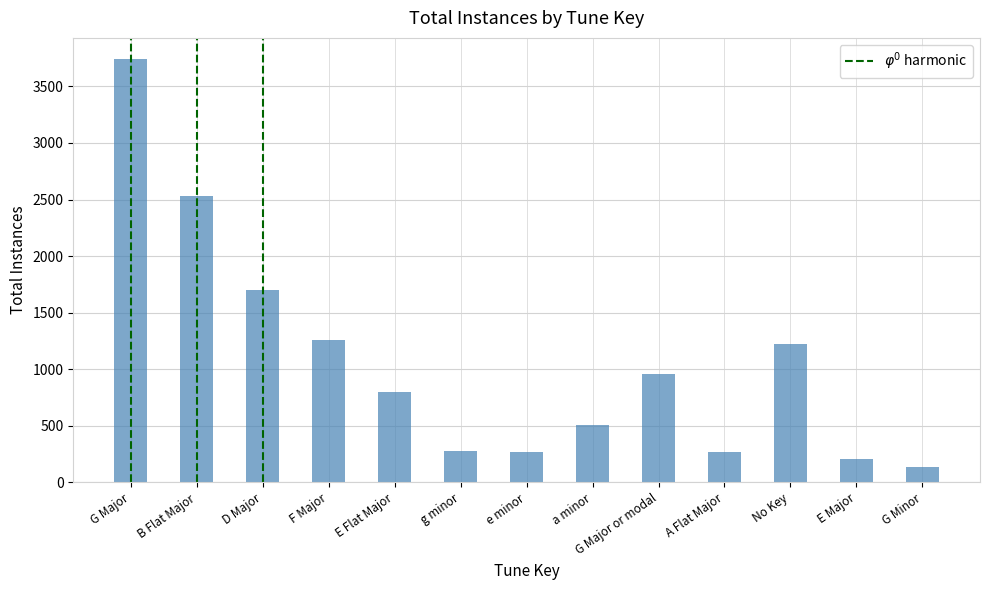

At which category does the chart reach its peak across all series?

G Major